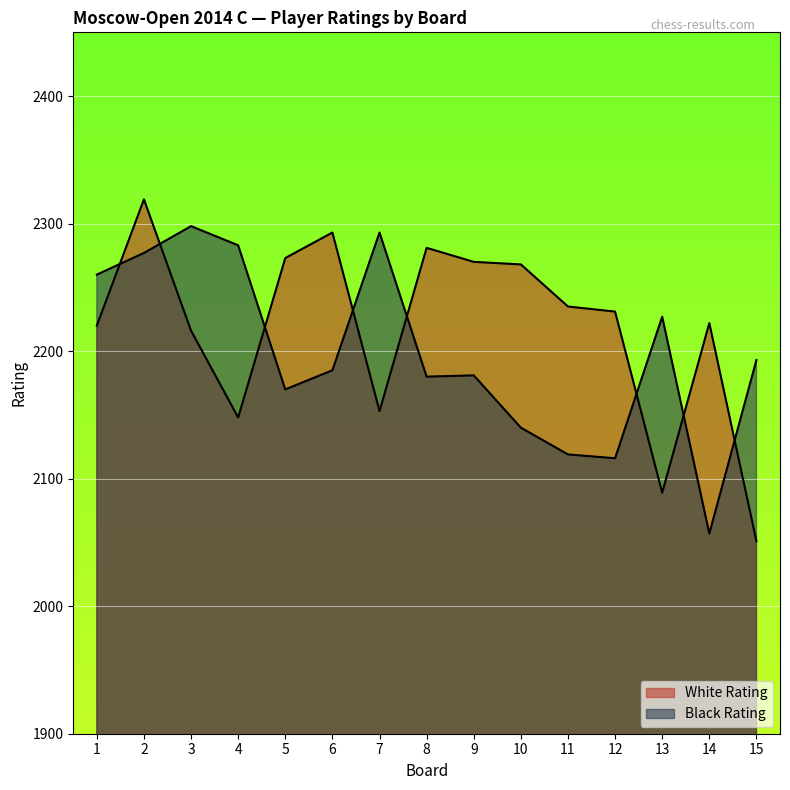

How many times do White Rating and Black Rating cross each other?

8